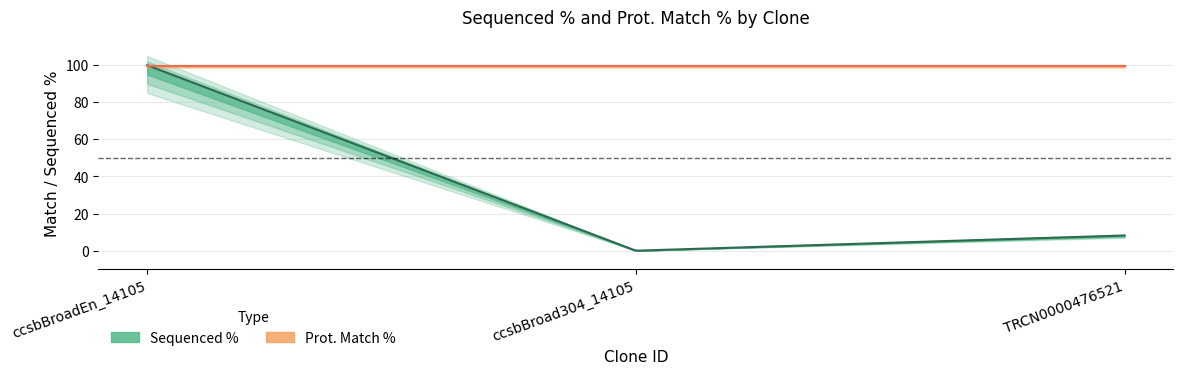

What is the label of the 1st point from the right?

TRCN0000476521